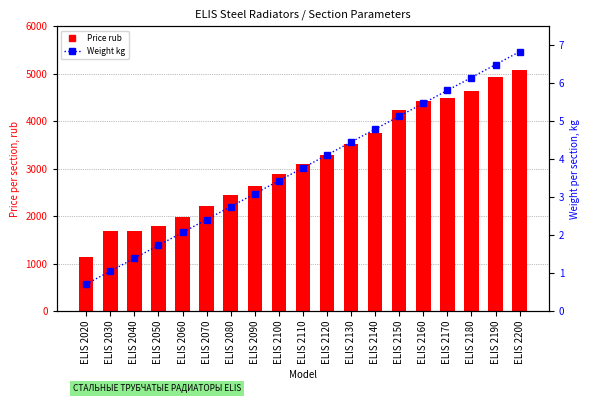

The value of Price rub at ELIS 2060 is 1984.0. True or false?

True